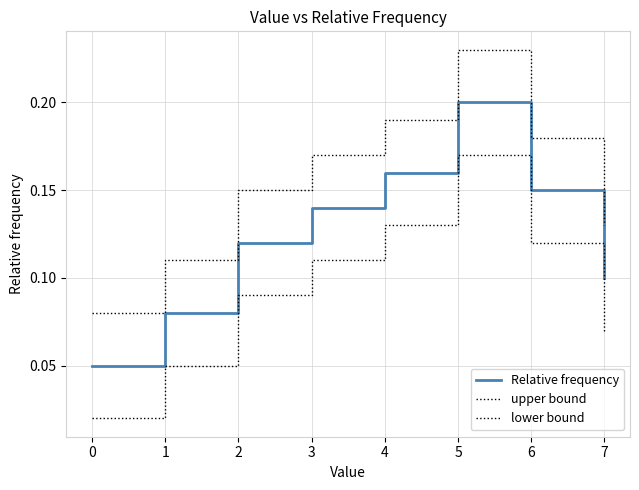

How many lines are shown in the chart?

3